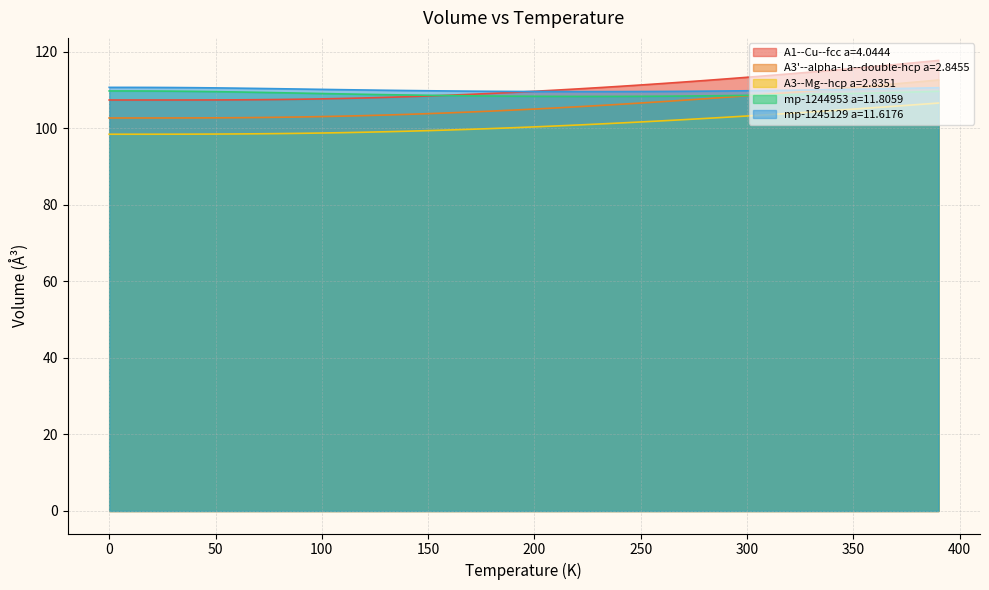

What is the minimum value shown in the chart?

98.5